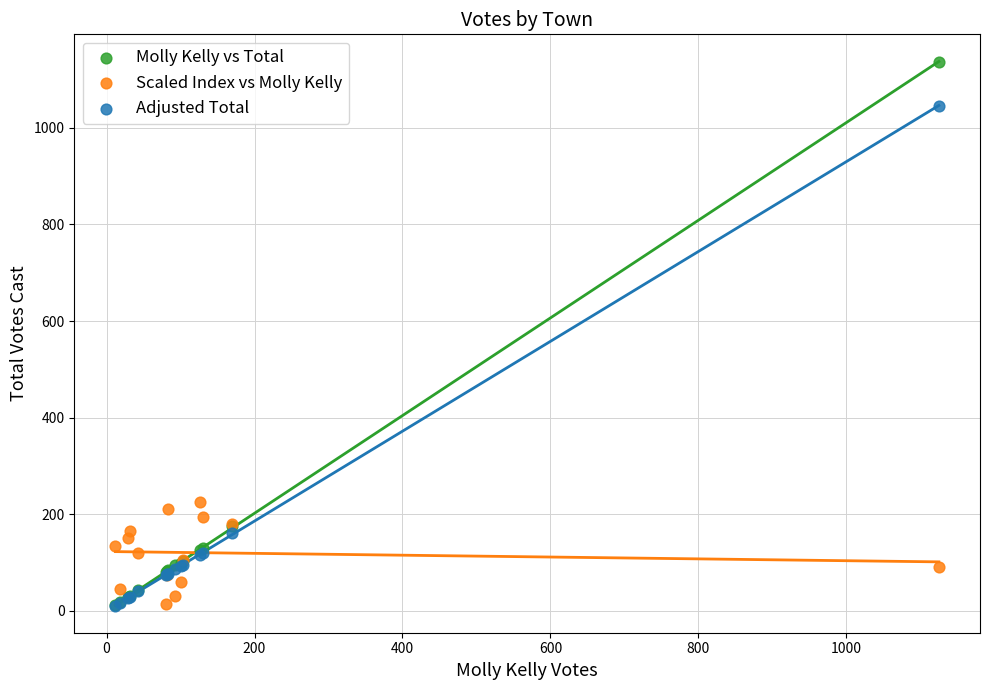

Across all series, what Y value is closest to 574?

225.0